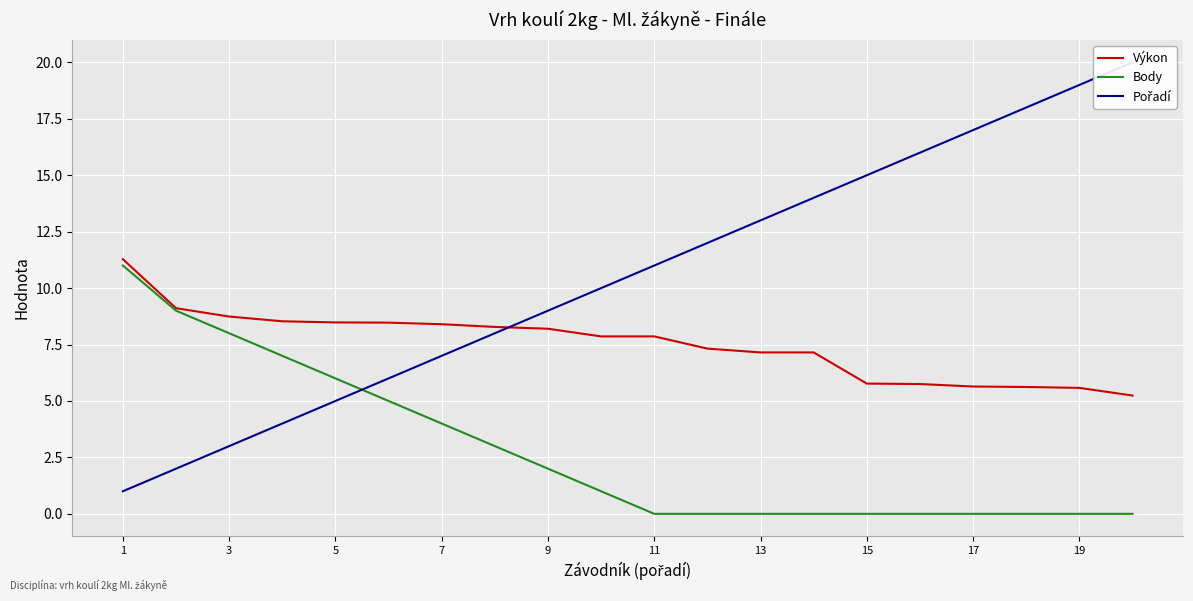

True or false: Výkon has a value of 8.4 at 7.

True